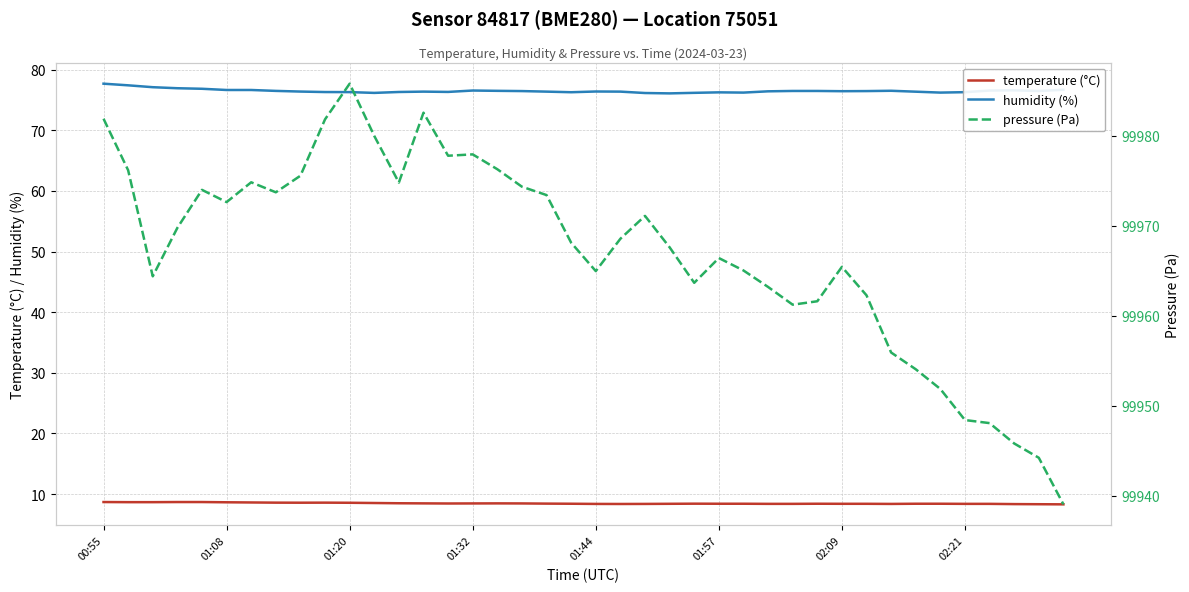

Which series has the widest spread of values?

pressure (Pa)